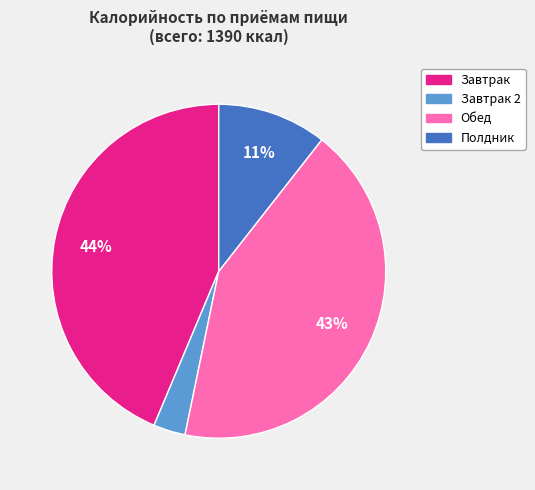

Is there a majority slice in this chart?

No